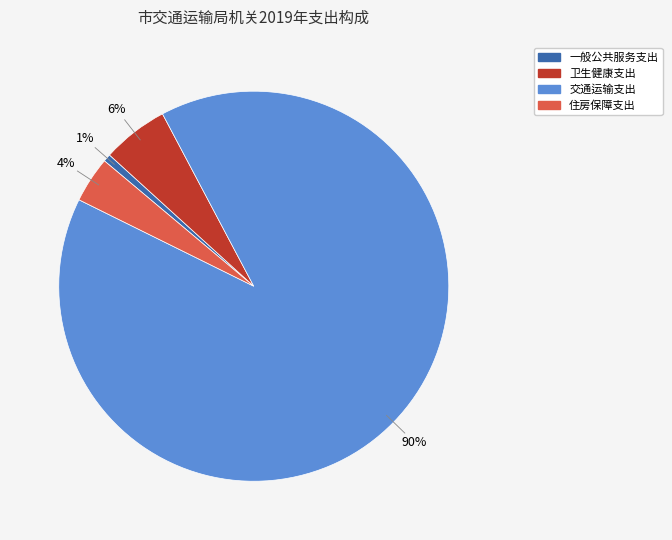

Combined, do 卫生健康支出 and 住房保障支出 account for over 50%?

No